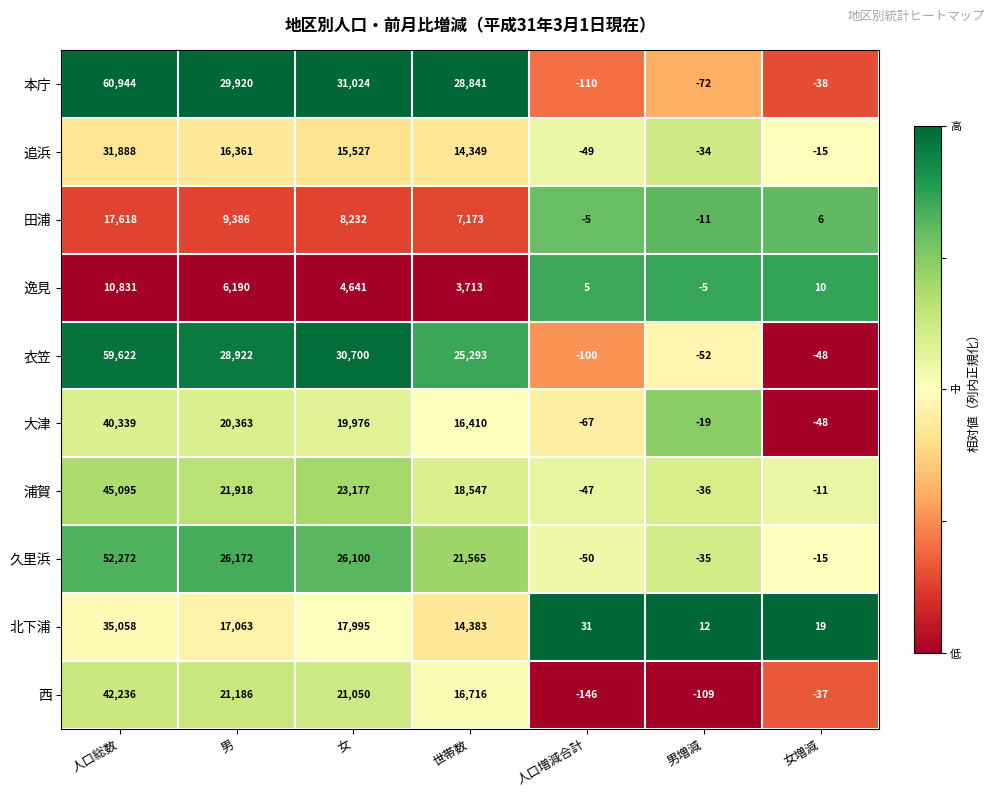

Which series has the widest spread of values?

本庁